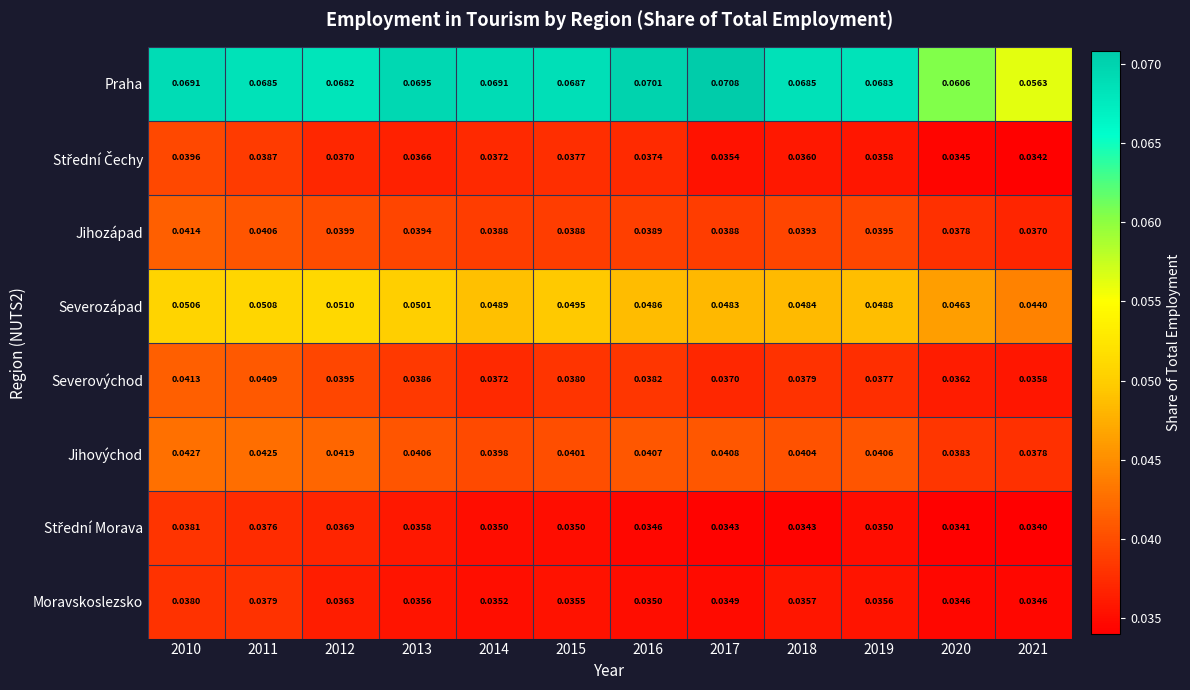

Which series has the largest total across all categories?

Praha